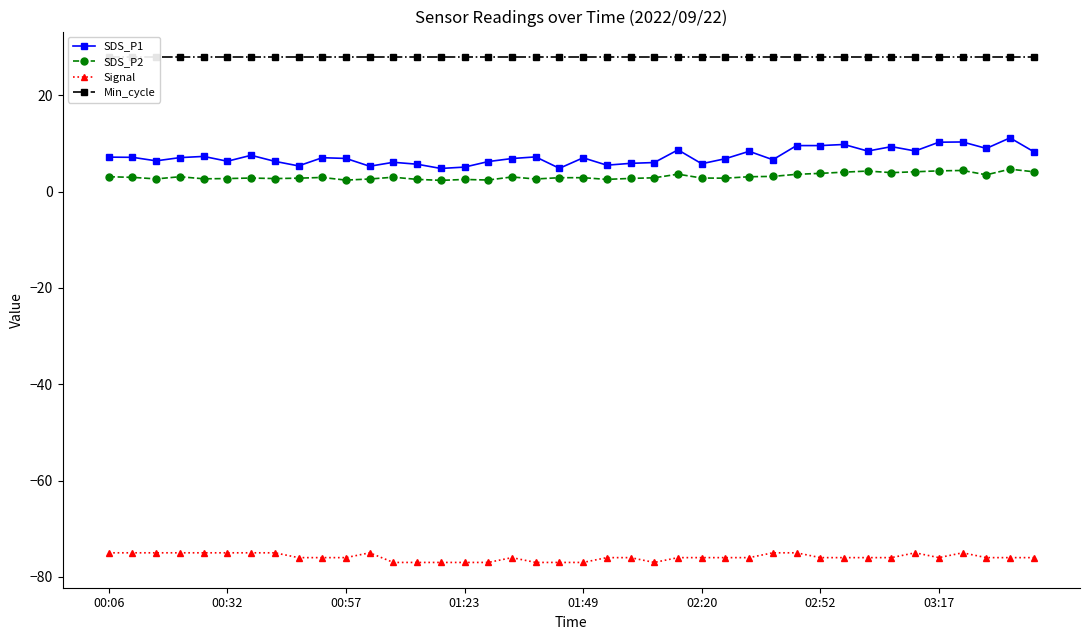

What is the value of the SDS_P2 point at the 18th from the left?

3.0